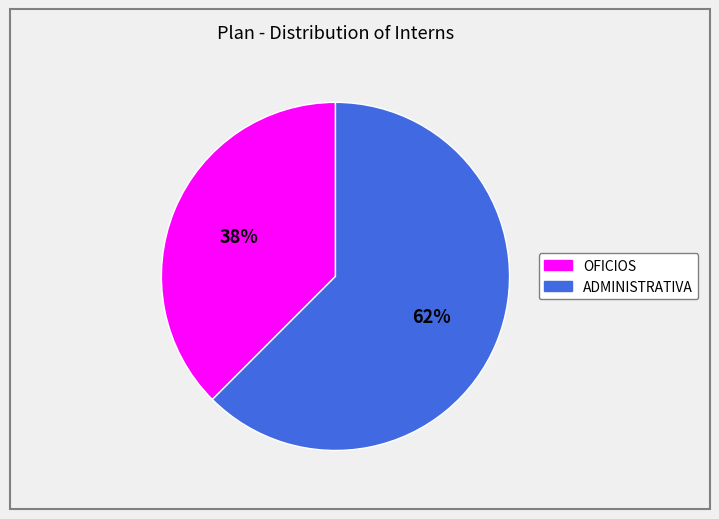

Combined, do ADMINISTRATIVA and OFICIOS account for over 50%?

Yes